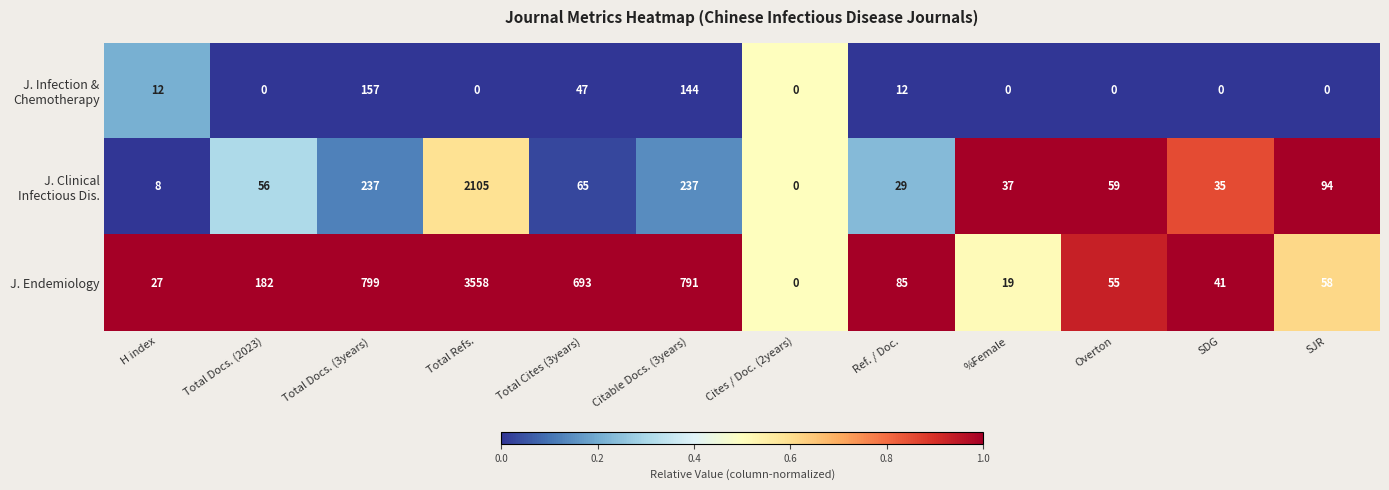

What is the total value across all series at Total Cites (3years)?

805